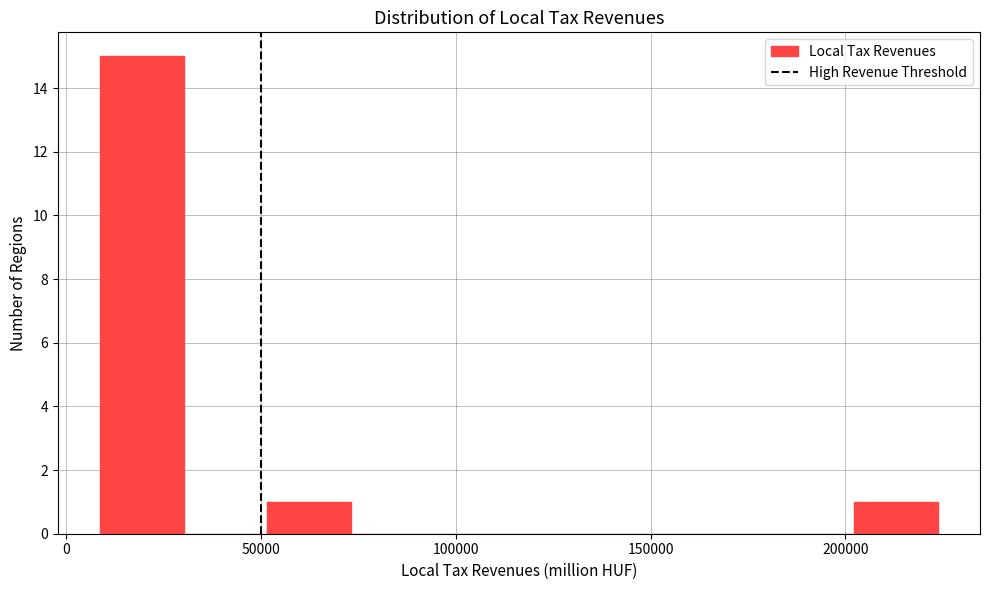

Reading left to right, transcribe this chart: for each bar, give the range it covers on the x-axis and its height. Neither the bar edges nor the heights are printed on the chart, so give them approximately, as read against the axes.

10000 to 30000: 15
30000 to 50000: 0
50000 to 75000: 1
75000 to 95000: 0
95000 to 115000: 0
115000 to 140000: 0
140000 to 160000: 0
160000 to 180000: 0
180000 to 200000: 0
200000 to 225000: 1